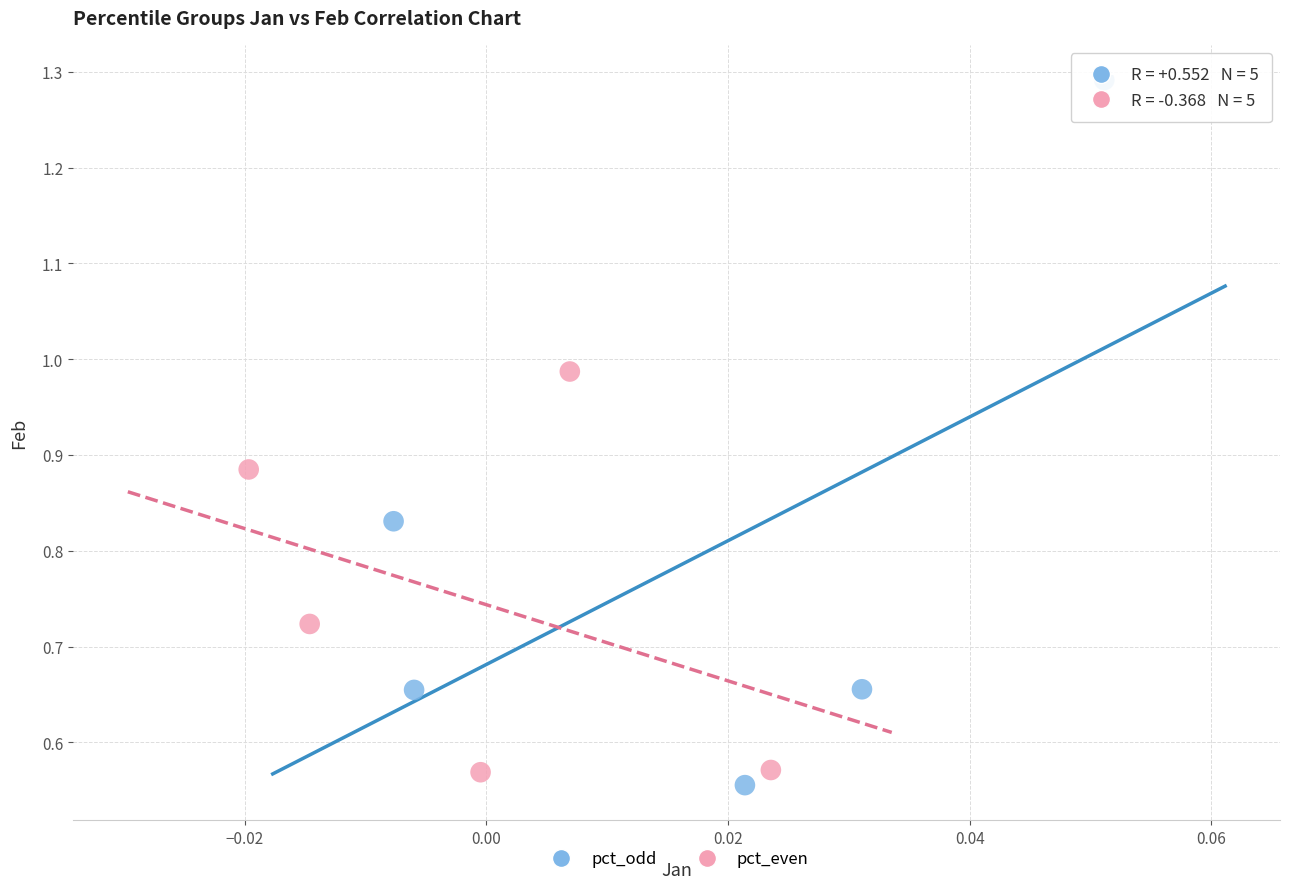

Which series contains the highest Y value?

pct_odd